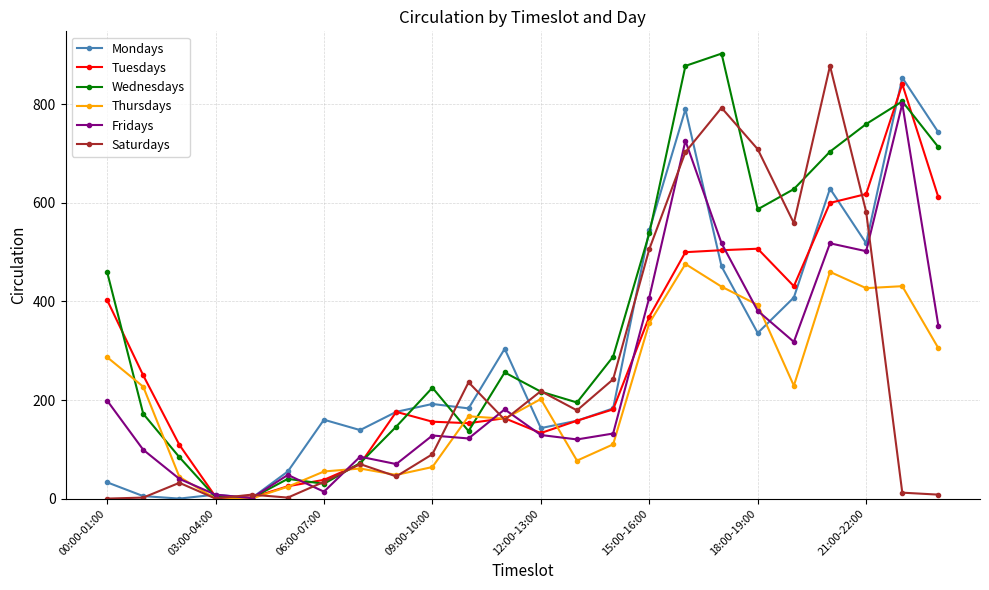

After their last crossing, which series has the higher values: Saturdays or Thursdays?

Thursdays